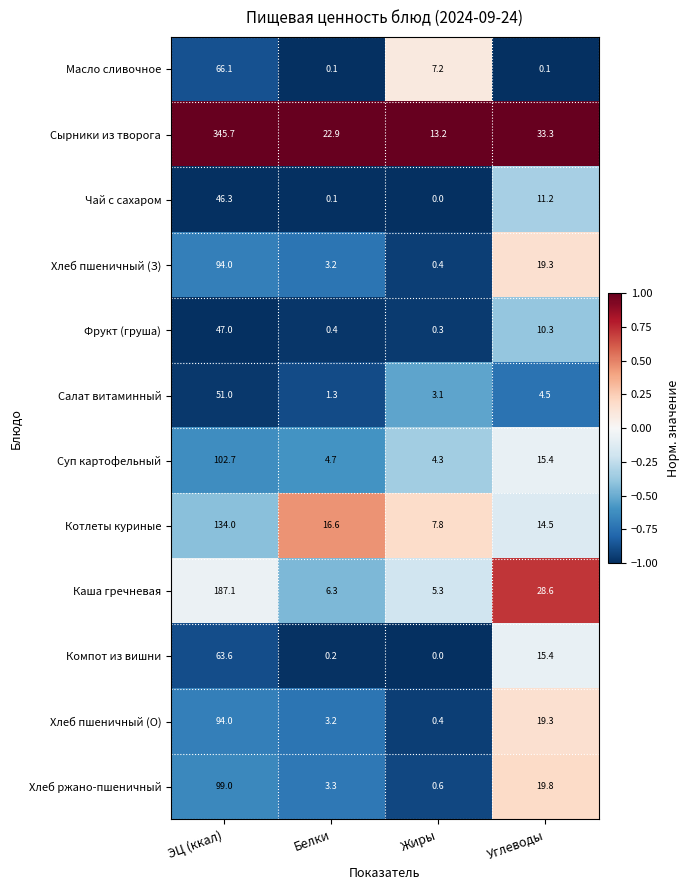

Which series has the largest total across all categories?

Сырники из творога